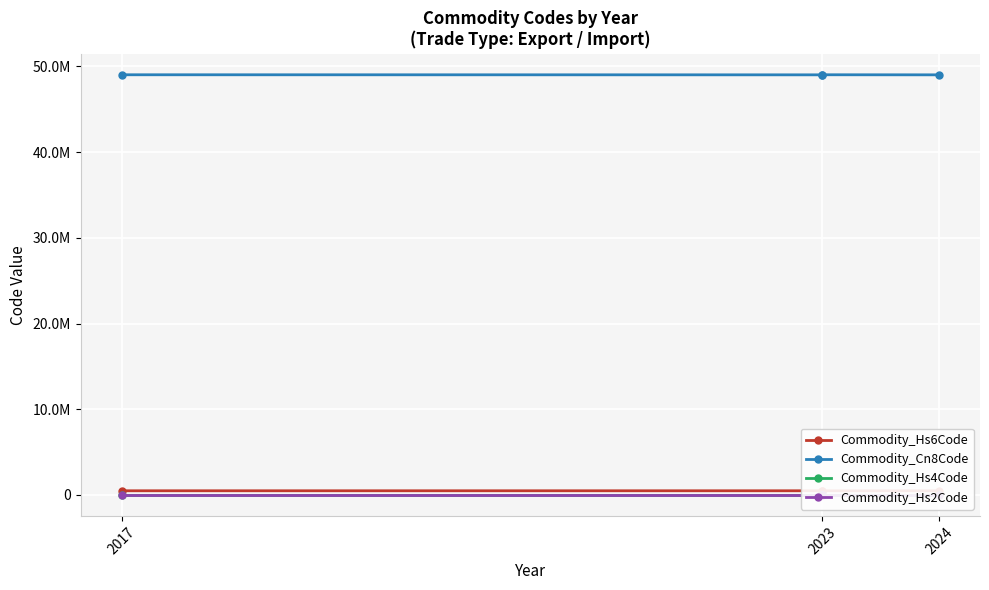

What is the label of the 2nd point from the left?

2023